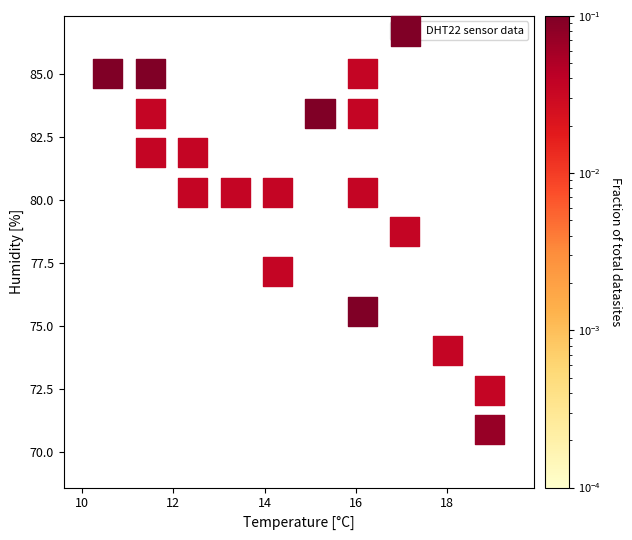

What is the range of X values (max minus min)?

8.4